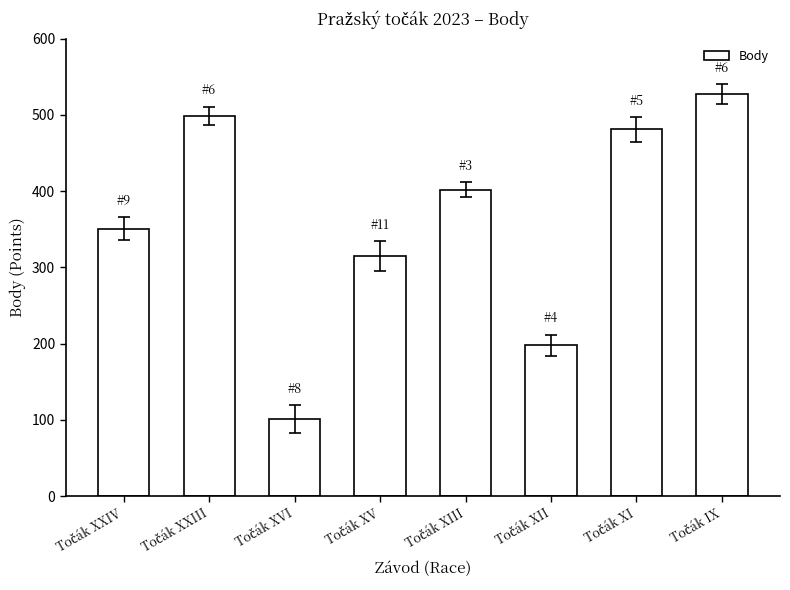

What is the sum of all values?

2874